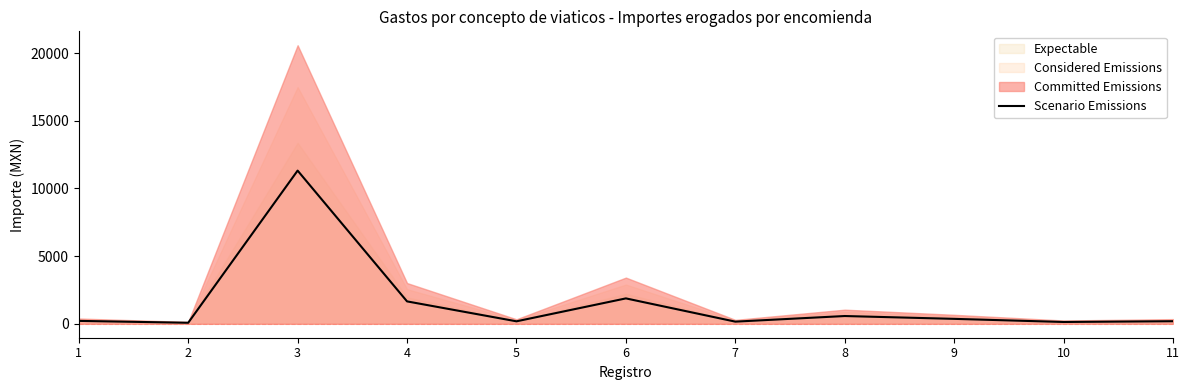

What is the change in value from 2 to 11?

+114.4